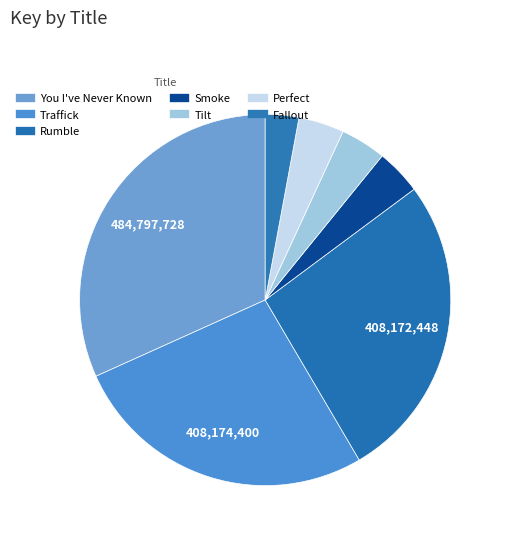

To the nearest percent, what is the difference between the largest and smallest slice percentages?

29%